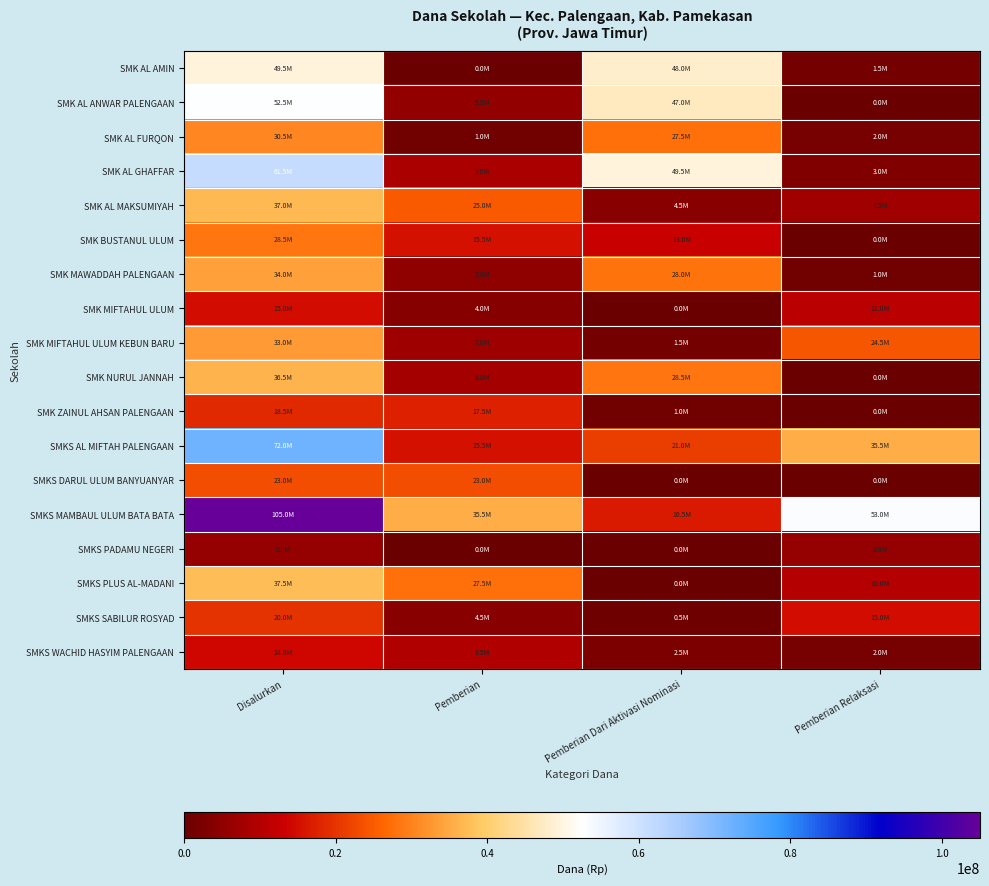

At how many categories does at least one series exceed 622709?

4